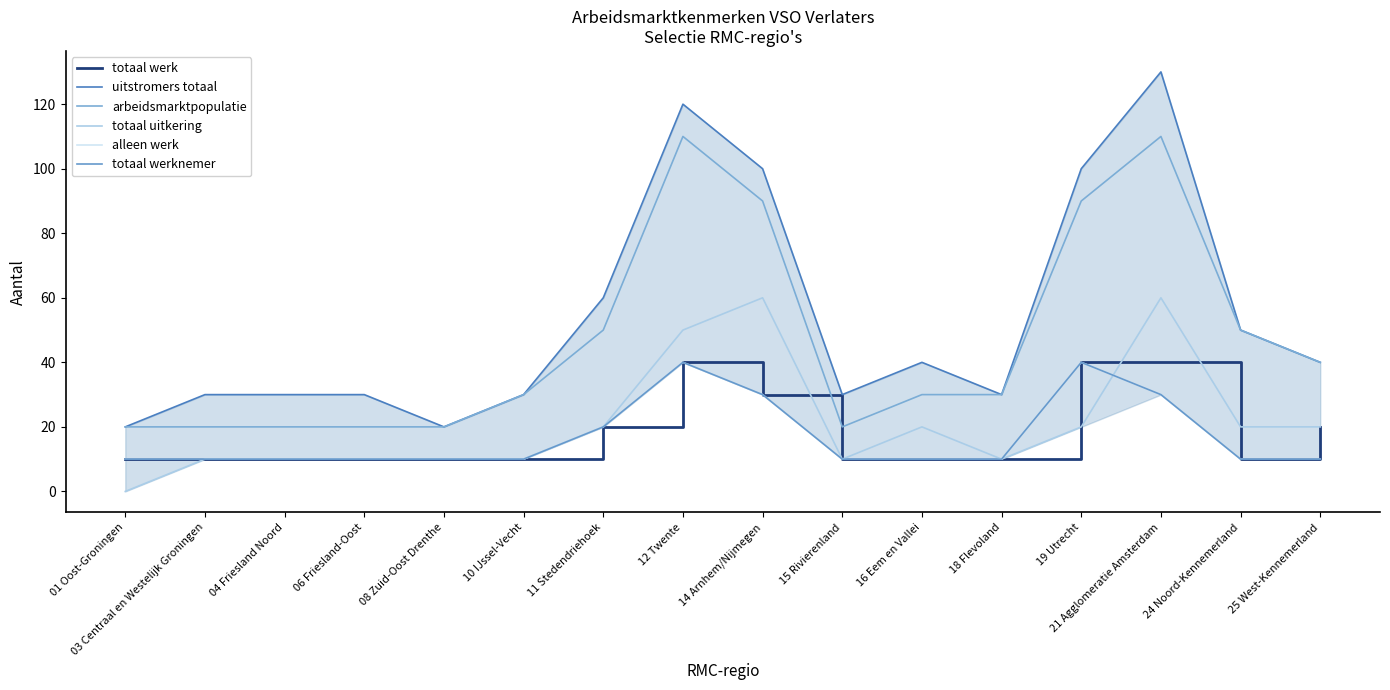

The value of totaal uitkering at 19 Utrecht is 31. True or false?

False